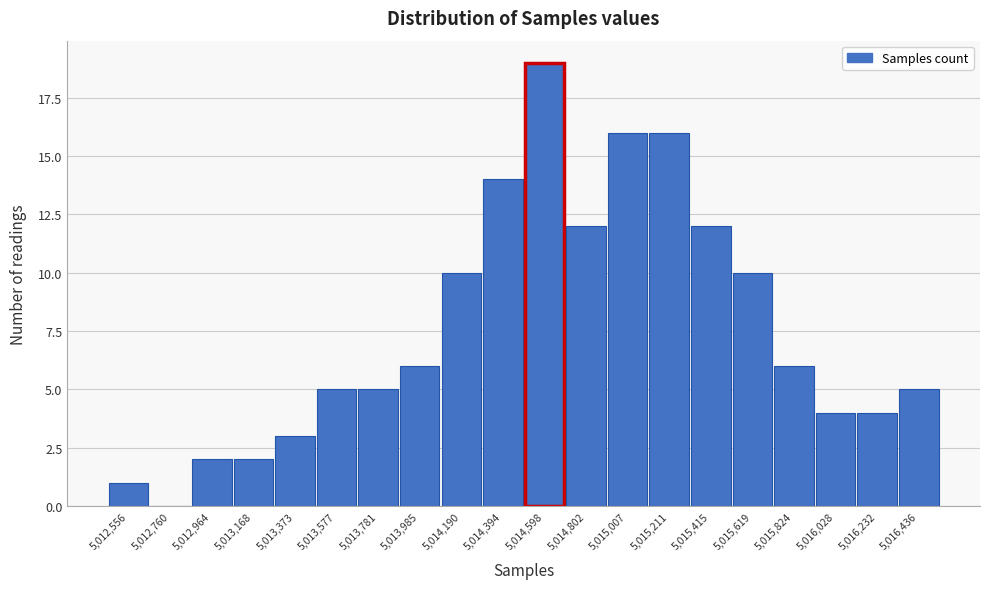

Reading left to right, transcribe this chart: for each bar, give the range it covers on the x-axis and its height. Neither the bar edges nor the heights are printed on the chart, so give them approximately, as read against the axes.

5012450 to 5012650: 1
5012650 to 5012850: 0
5012850 to 5013050: 2
5013050 to 5013250: 2
5013250 to 5013500: 3
5013500 to 5013700: 5
5013700 to 5013900: 5
5013900 to 5014100: 6
5014100 to 5014300: 10
5014300 to 5014500: 14
5014500 to 5014700: 19
5014700 to 5014900: 12
5014900 to 5015100: 16
5015100 to 5015300: 16
5015300 to 5015500: 12
5015500 to 5015700: 10
5015700 to 5015950: 6
5015950 to 5016150: 4
5016150 to 5016350: 4
5016350 to 5016550: 5